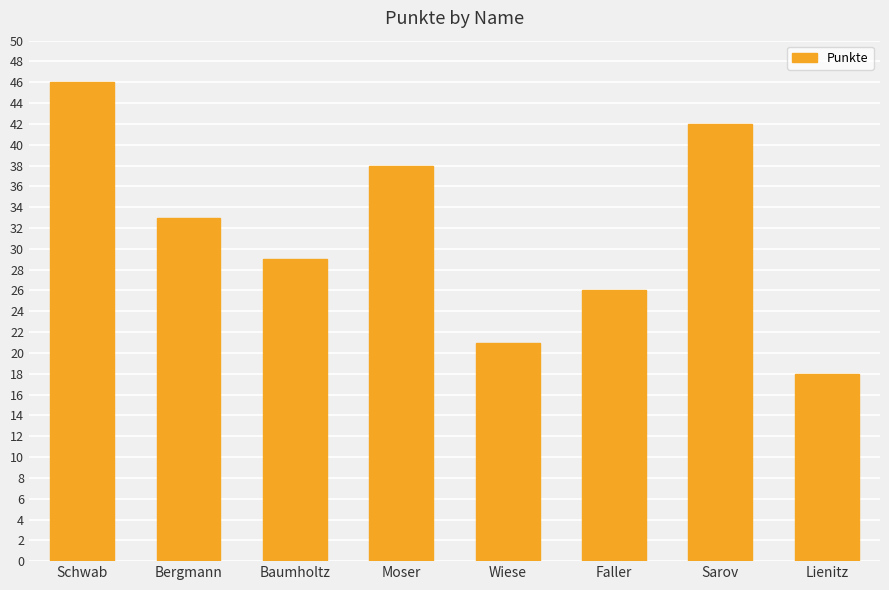

What is the maximum value shown in the chart?

46